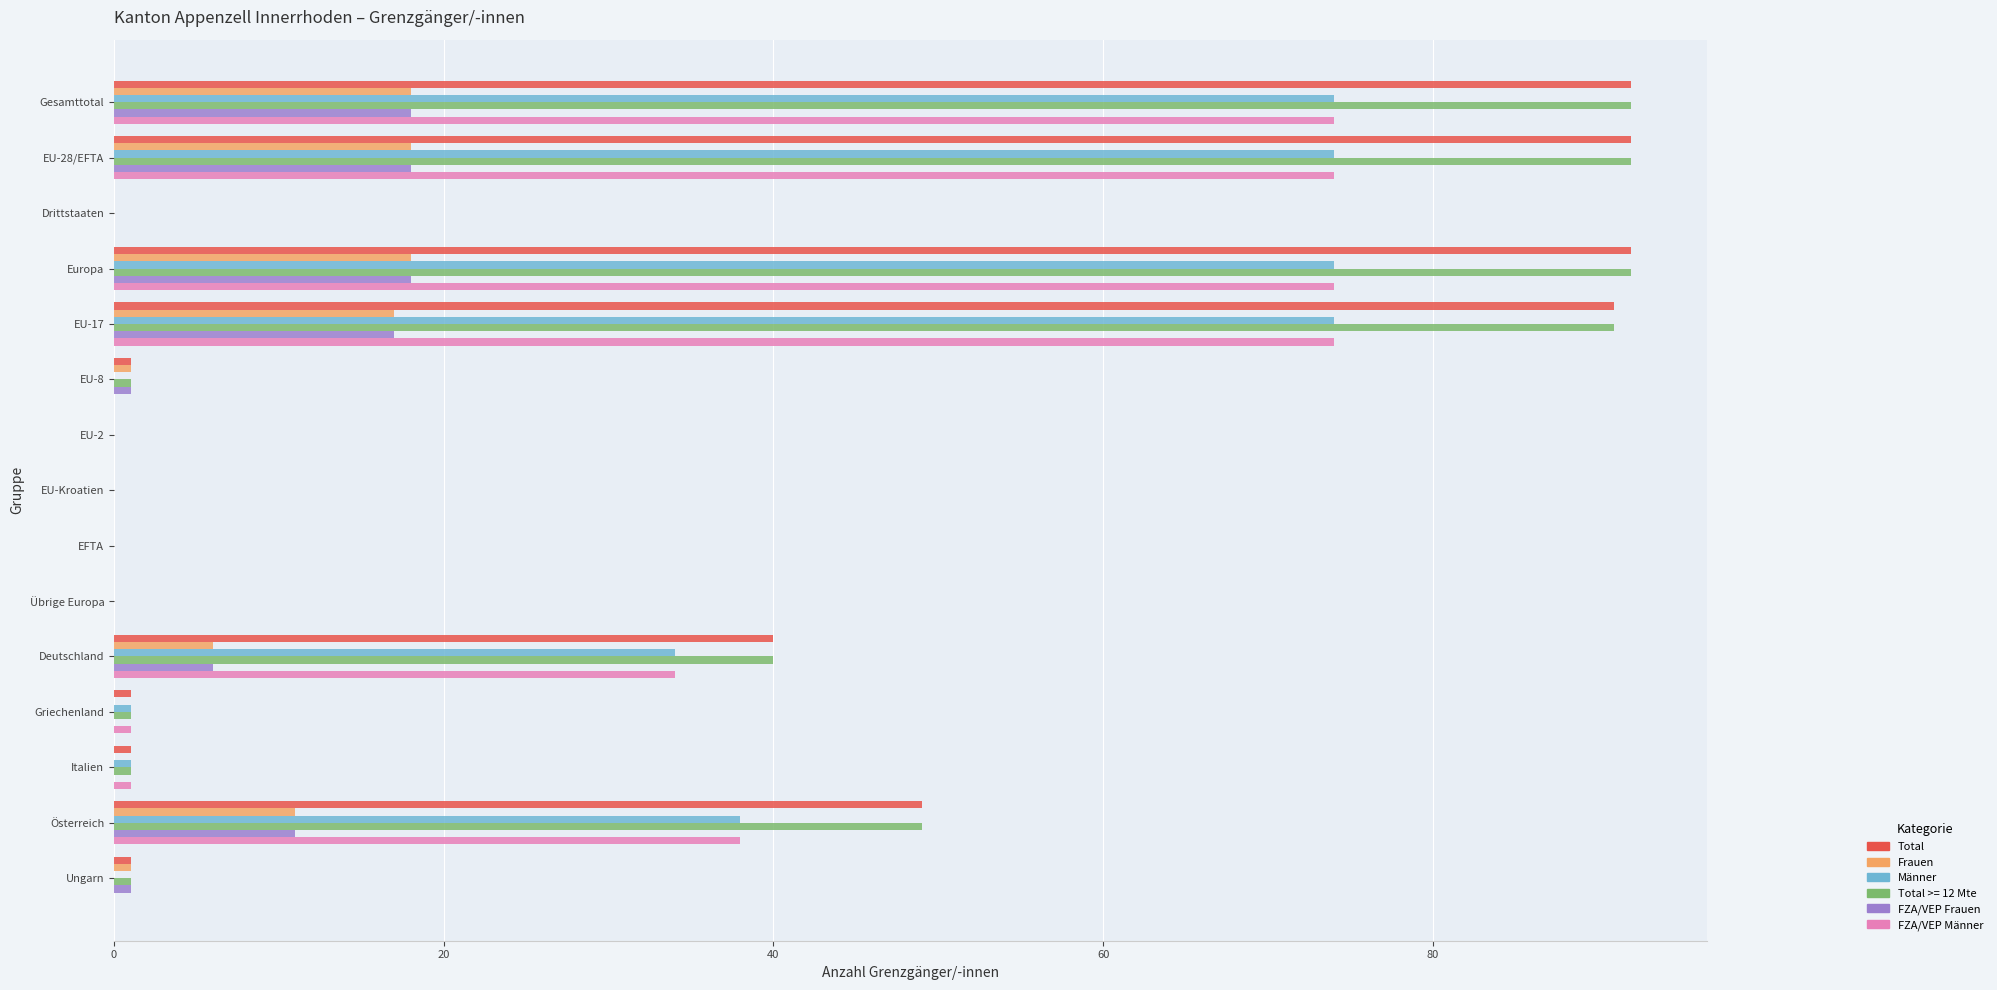

The FZA/VEP Männer series shows 0 at Übrige Europa. True or false?

True